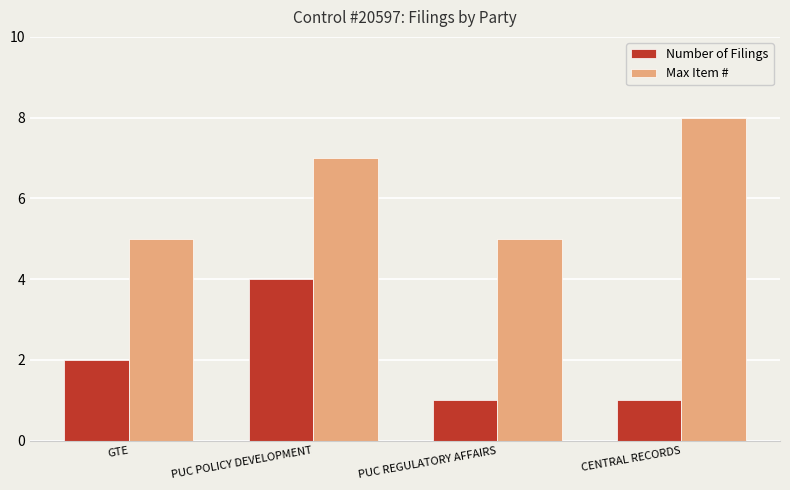

What is the difference between the maximum and minimum values in the Number of Filings series?

3